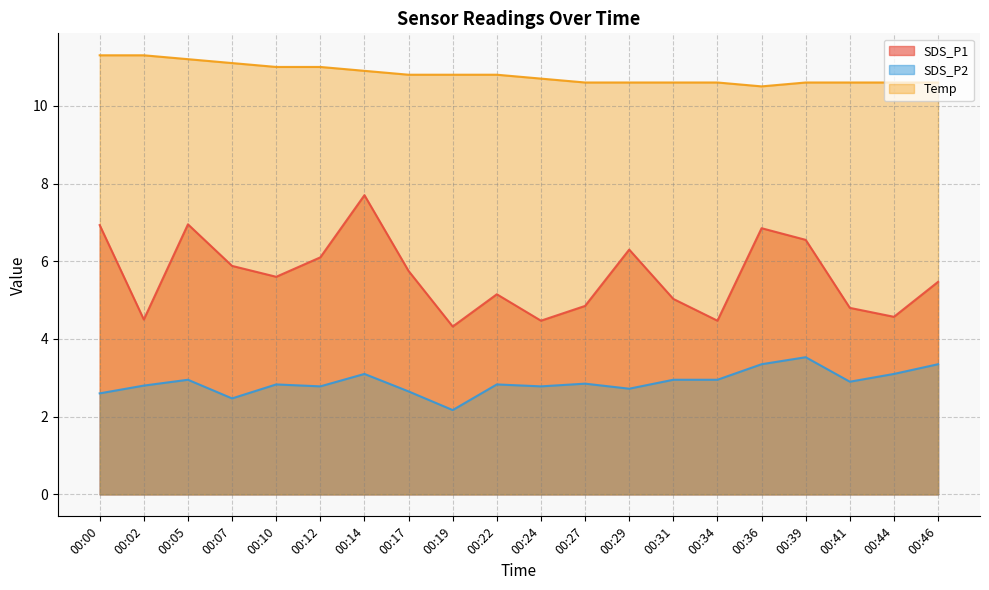

What is the smallest value displayed?

2.2